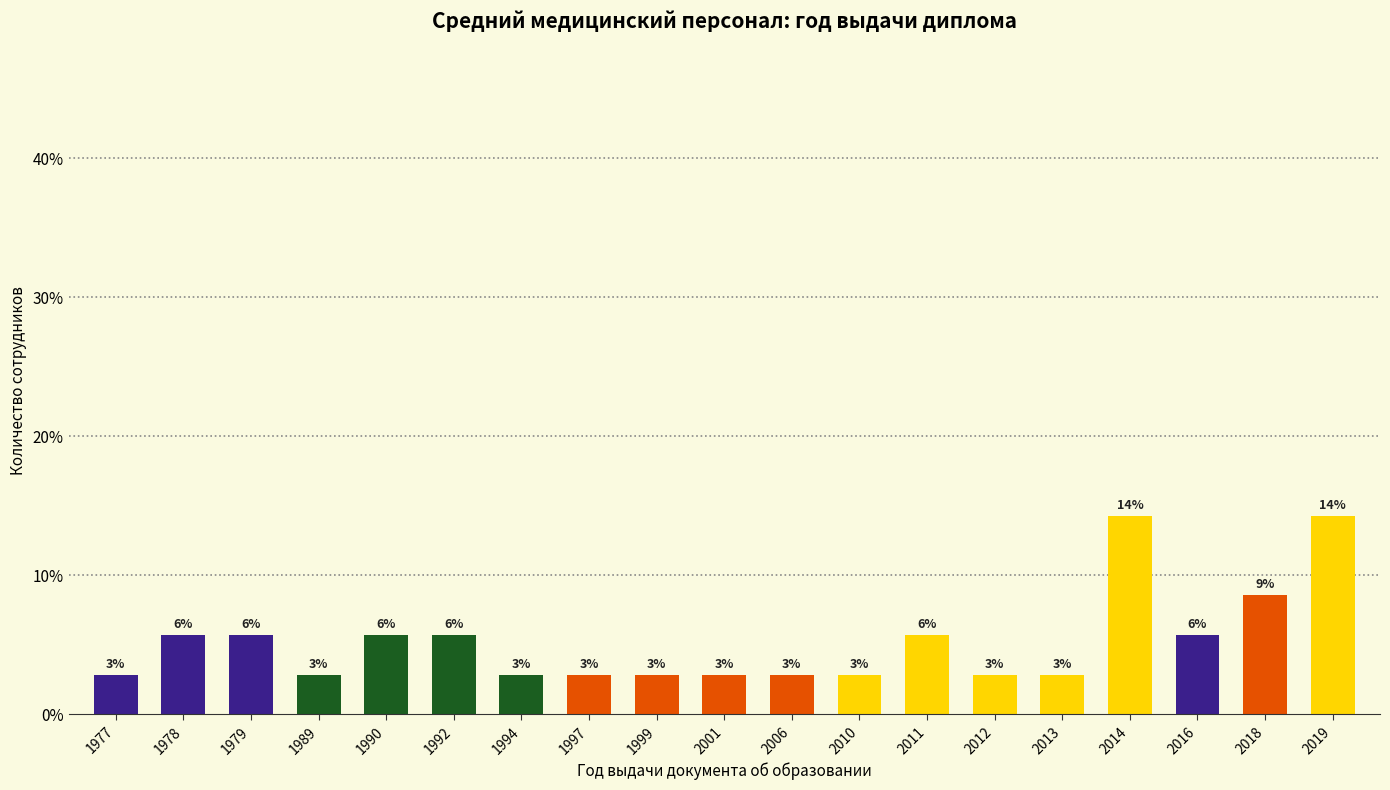

What is the sum of all values?

100.0